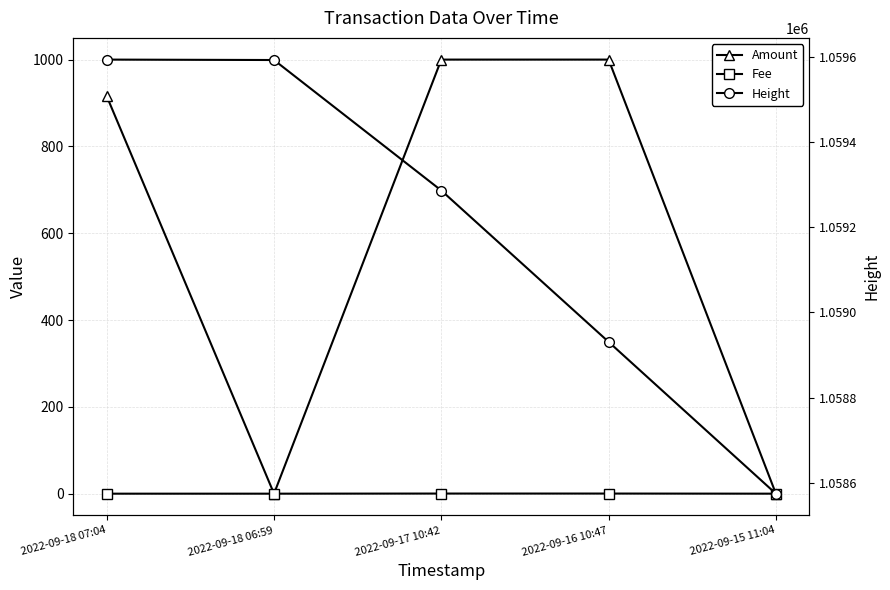

Reading left to right, extract all data points from this chart.

Amount: 2022-09-18 07:04=915.6	2022-09-18 06:59=0.0	2022-09-17 10:42=1000.0	2022-09-16 10:47=1000.0	2022-09-15 11:04=0.0
Fee: 2022-09-18 07:04=0.0	2022-09-18 06:59=0.0	2022-09-17 10:42=0.3	2022-09-16 10:47=0.3	2022-09-15 11:04=0.0
Height: 2022-09-18 07:04=1059593.0	2022-09-18 06:59=1059592.0	2022-09-17 10:42=1059286.0	2022-09-16 10:47=1058931.0	2022-09-15 11:04=1058575.0